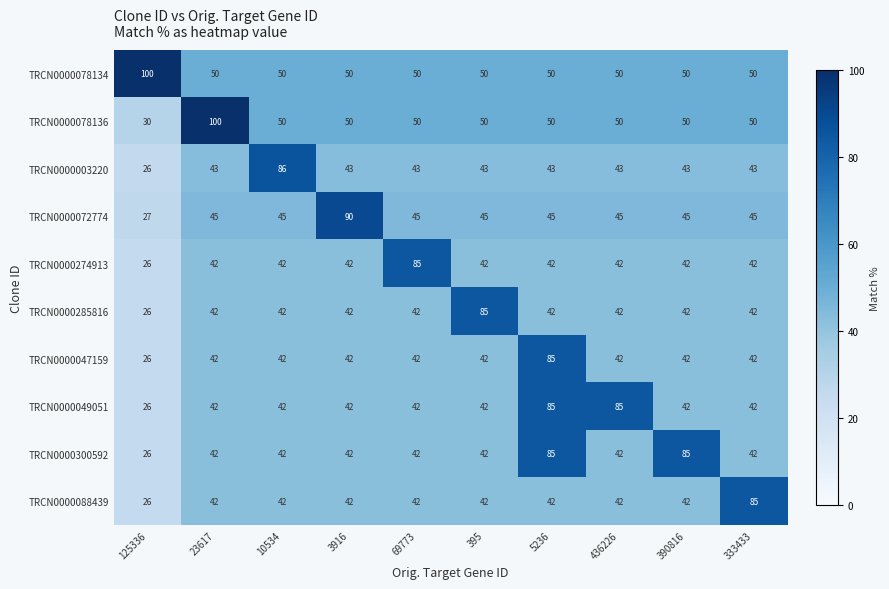

What is the greatest value displayed?

100